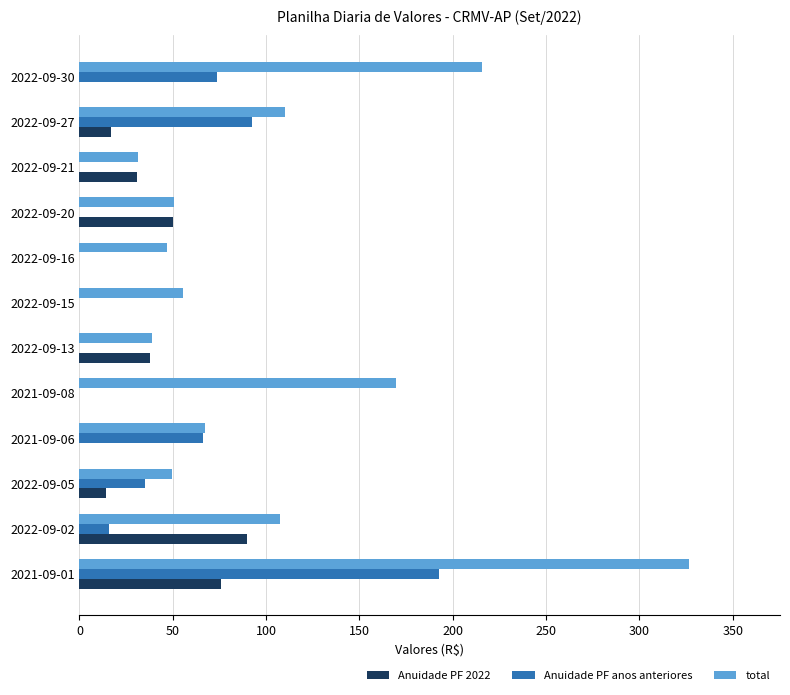

What is the average value of the Anuidade PF anos anteriores series?

39.6